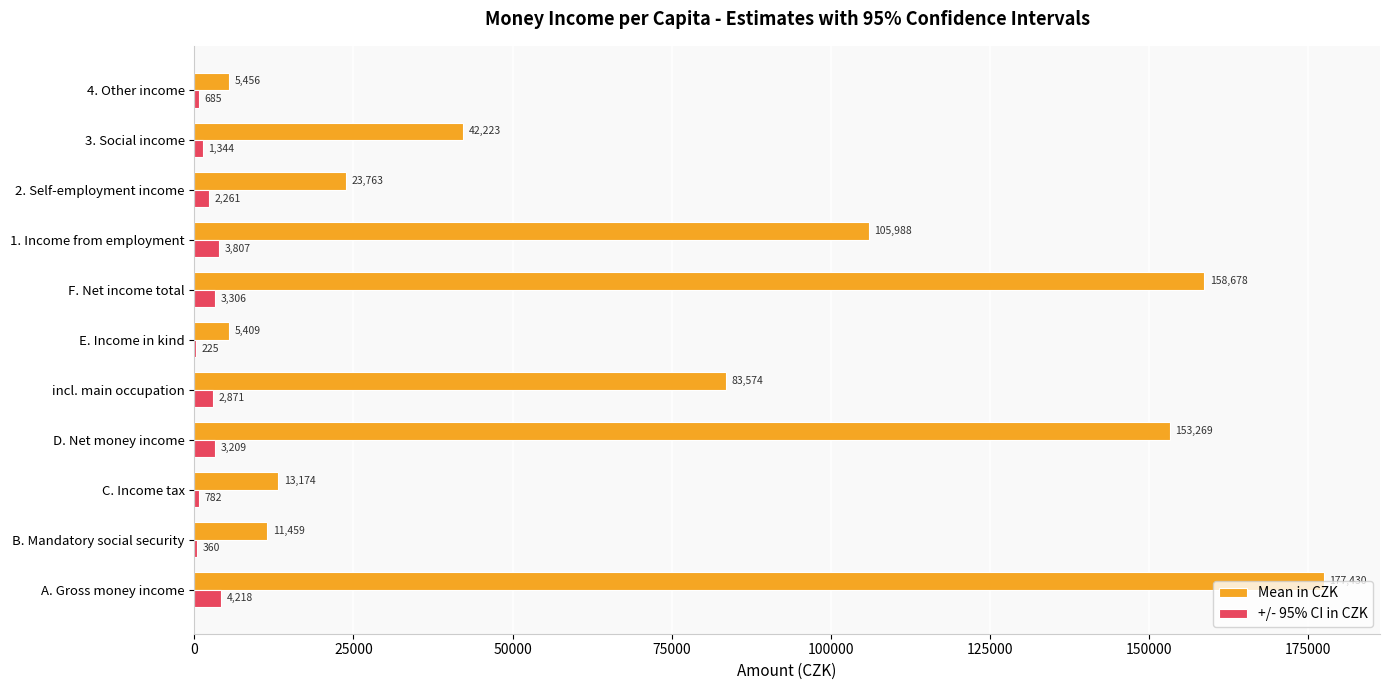

At which category is the sum across all series the highest?

A. Gross money income